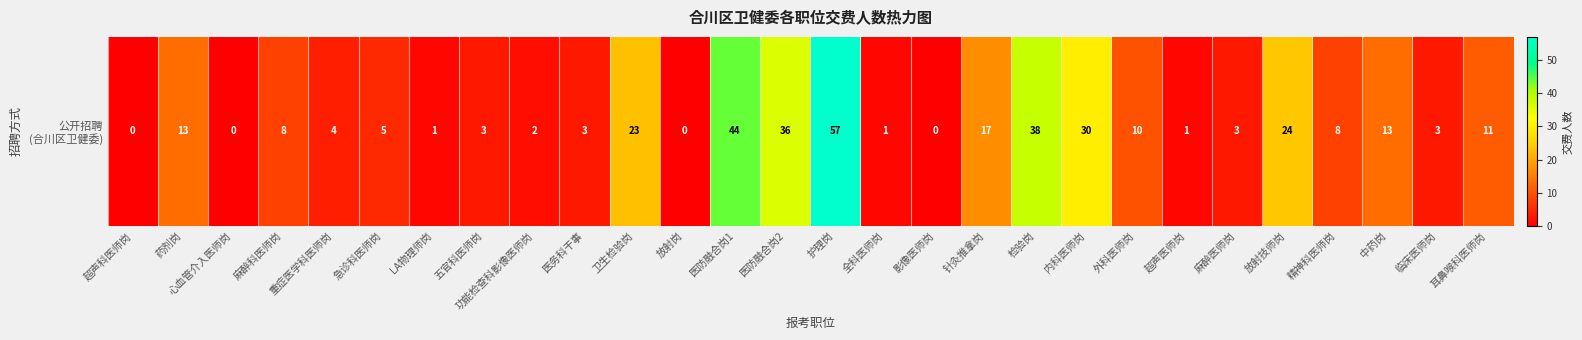

What is the average value?

13